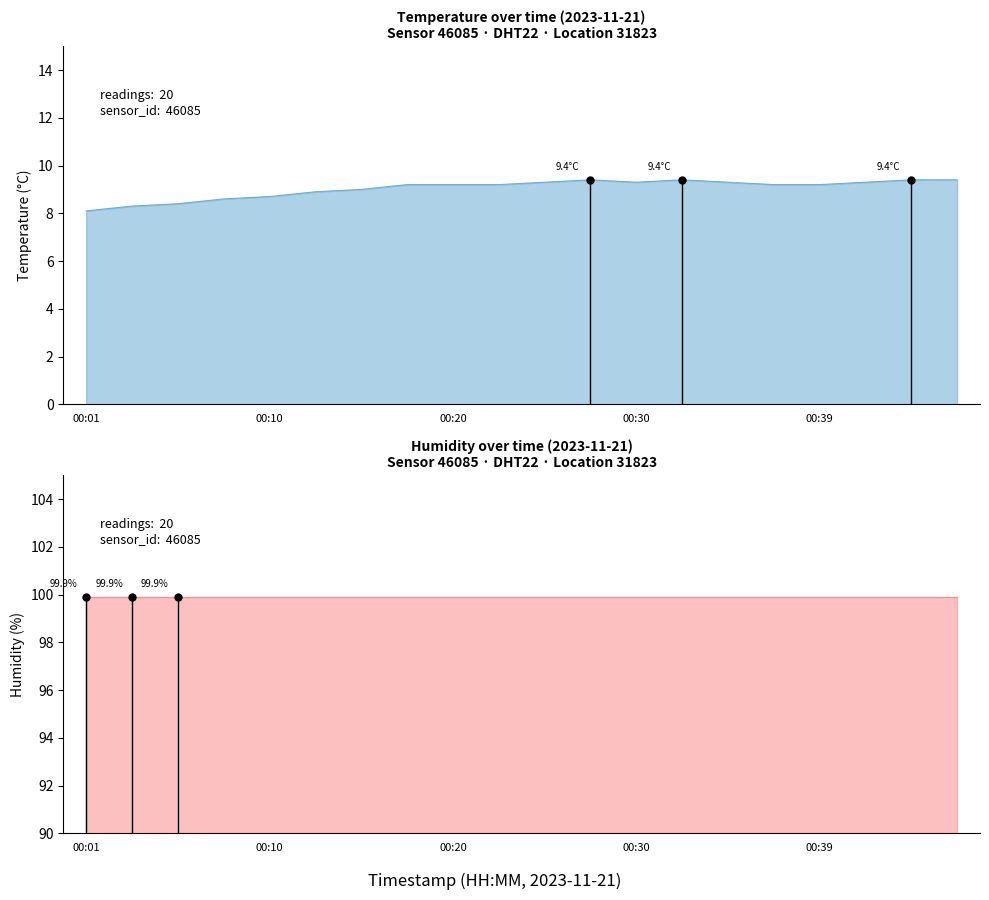

Rank the categories by value from highest to lowest.

00:27, 00:32, 00:44, 00:47, 00:25, 00:30, 00:35, 00:42, 00:18, 00:20, 00:22, 00:37, 00:39, 00:15, 00:13, 00:10, 00:08, 00:05, 00:03, 00:01